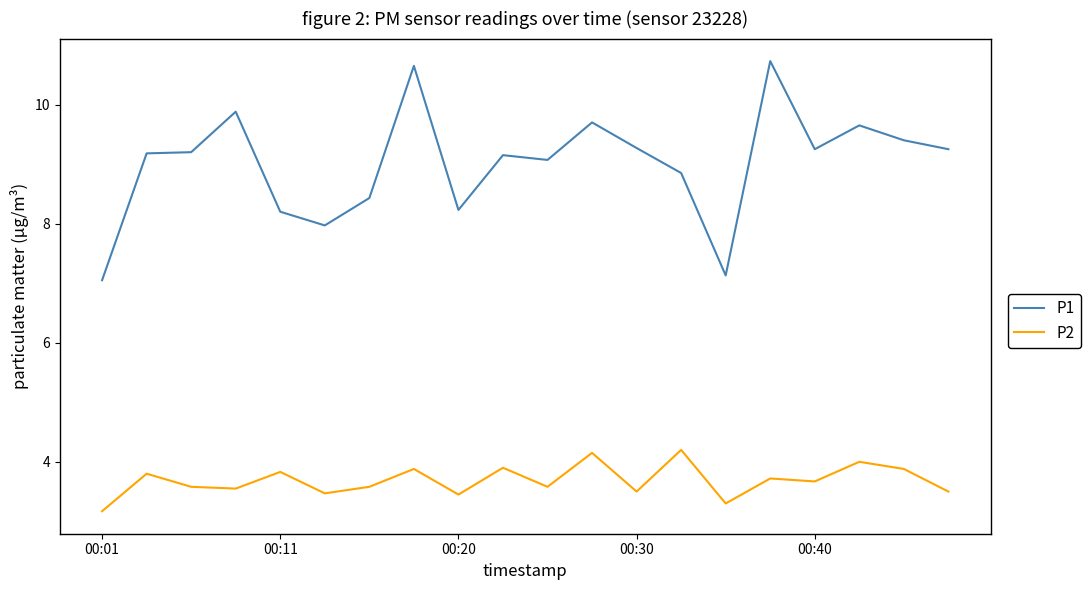

What is the difference between the maximum and minimum values in the P2 series?

1.0